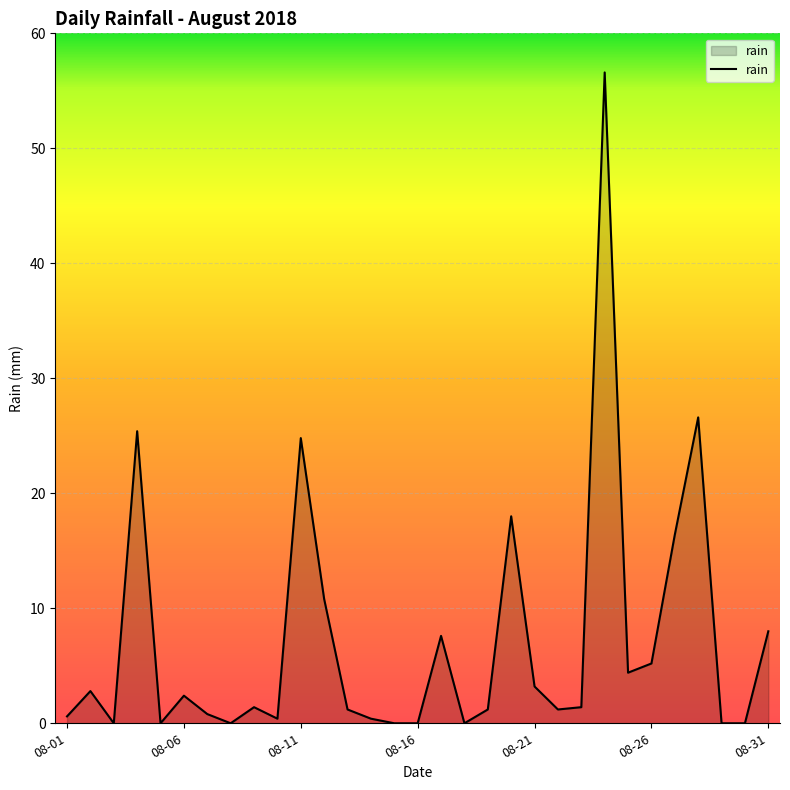

What is the greatest value displayed?

56.6